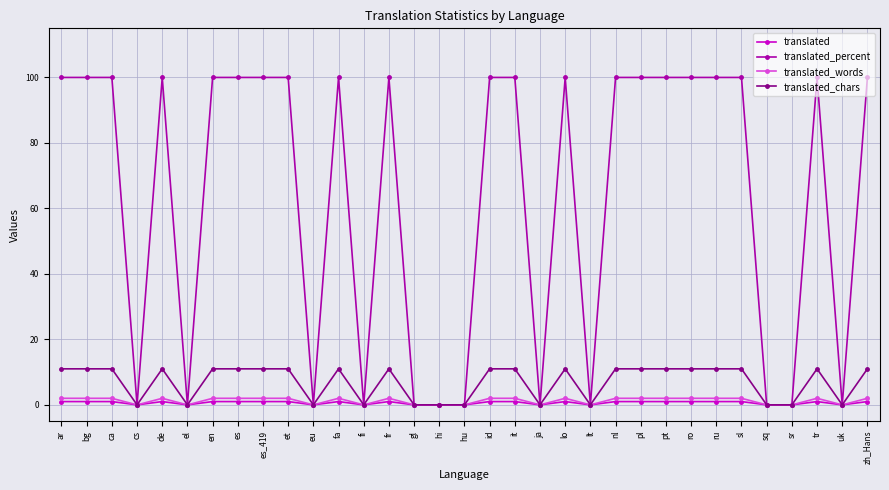

What is the label of the 8th point from the left?

es